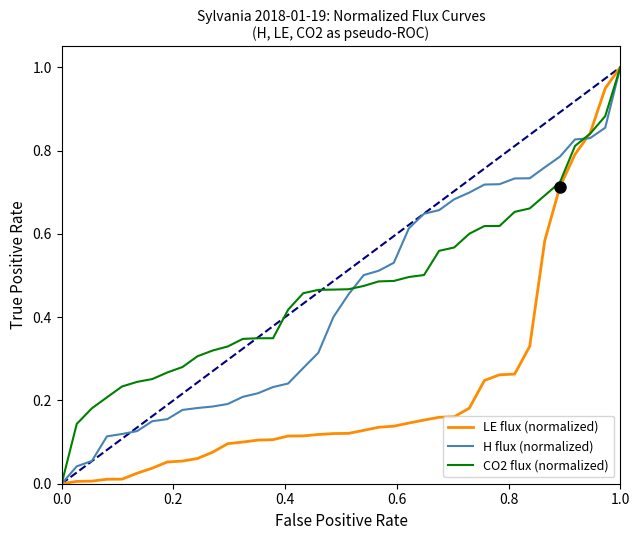

What is the highest value of the H flux (normalized) series?

1.0